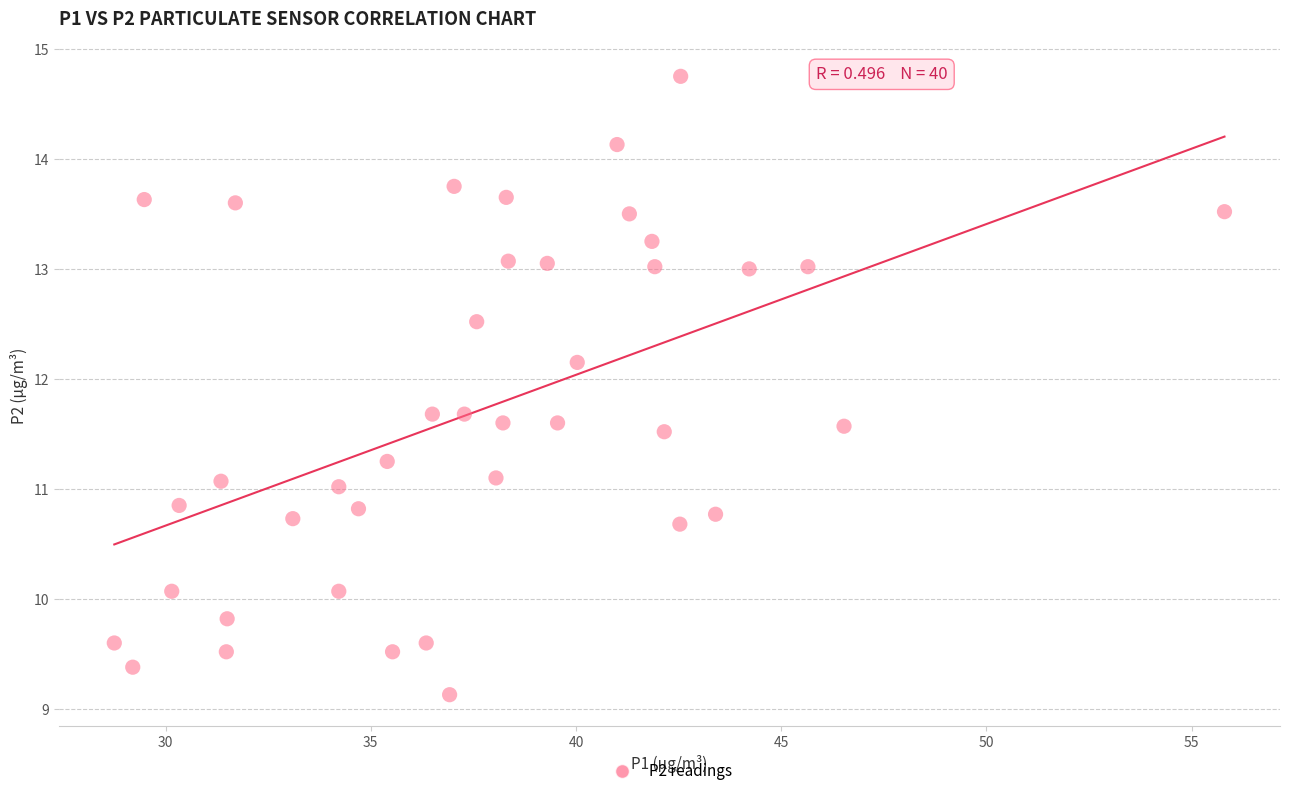

What is the range of X values (max minus min)?

27.0